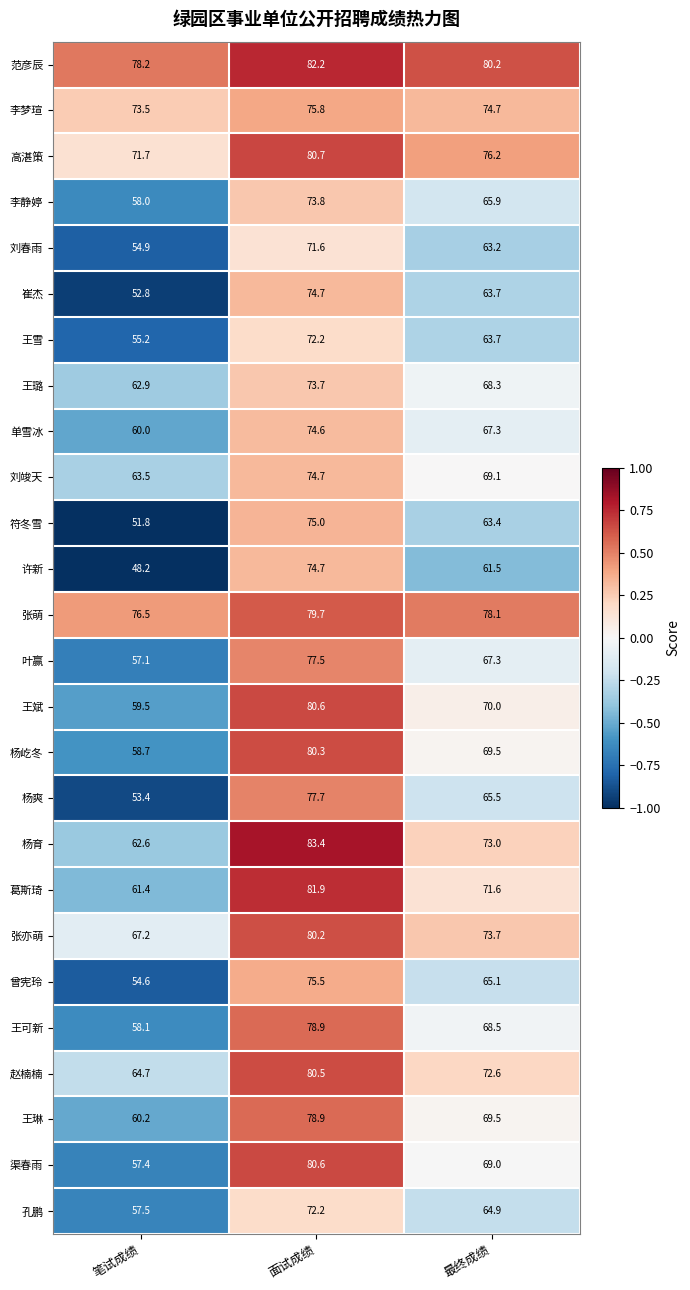

Where does the 单雪冰 series first go above 67?

面试成绩